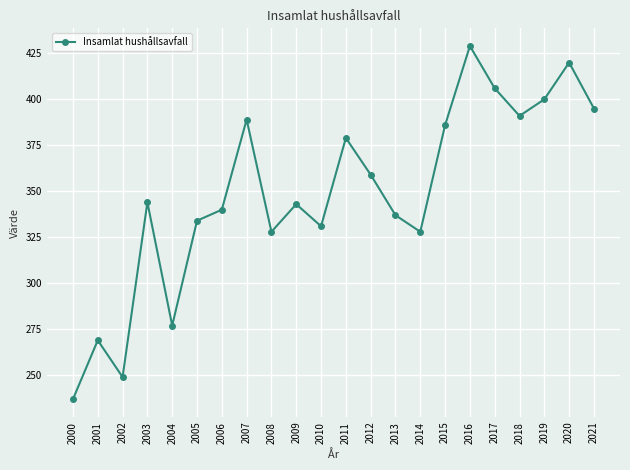

Where is the first local minimum?

2002